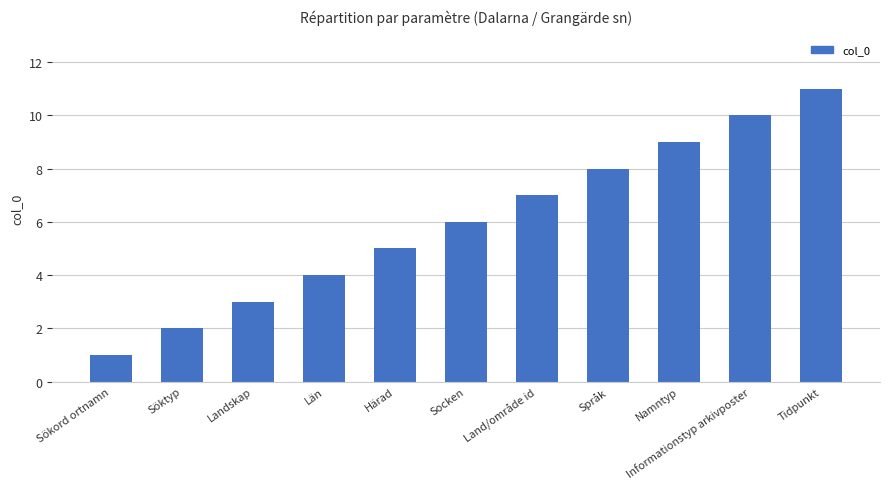

List the labels in order of value, smallest first.

Sökord ortnamn, Söktyp, Landskap, Län, Härad, Socken, Land/område id, Språk, Namntyp, Informationstyp arkivposter, Tidpunkt